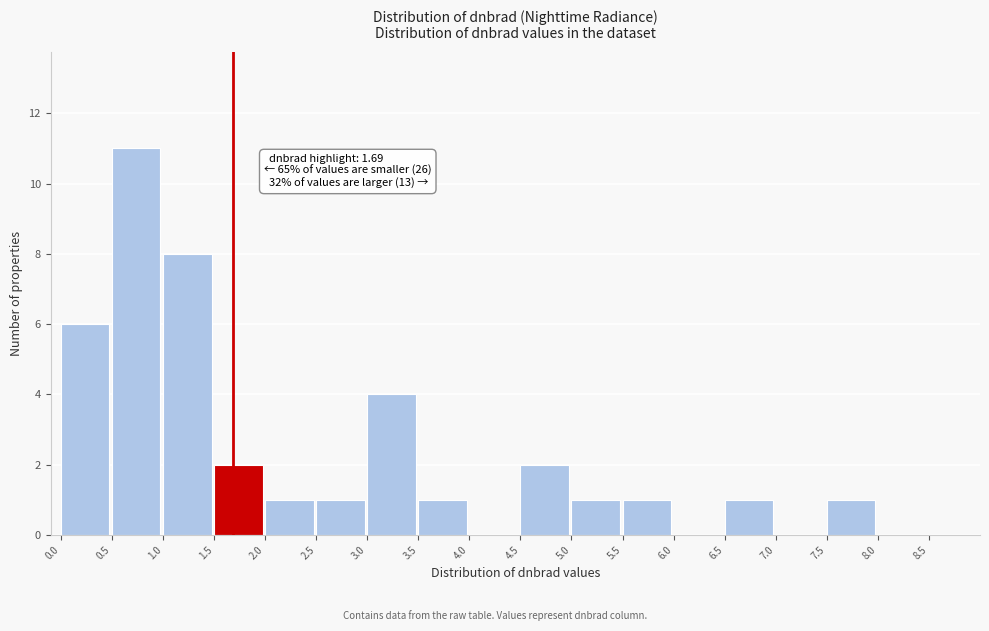

Over which range of the x-axis is the bar tallest?

0.5 to 1.0